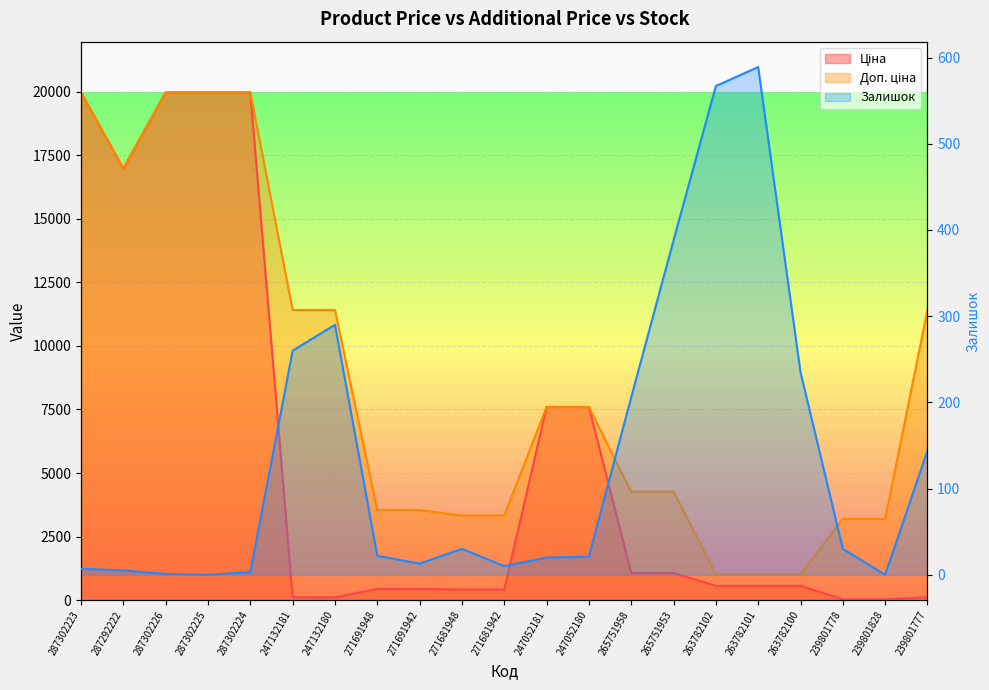

Reading right to left, transcribe all the data shown in this chart.

Ціна: 239801777=114.1	239801828=31.9	239801778=31.9	263782100=564.0	263782101=564.0	263782102=564.0	265751953=1067.3	265751958=1067.3	247052180=7596.5	247052181=7596.5	271681942=416.6	271681948=416.6	271691942=443.1	271691948=443.1	247132180=114.1	247132181=114.1	287302224=19964.2	287302225=19964.2	287302226=19964.2	287292222=16976.3	287302223=19964.2
Доп. ціна: 239801777=11410.0	239801828=3195.0	239801778=3195.0	263782100=1017.8	263782101=1017.8	263782102=1017.8	265751953=4269.4	265751958=4269.4	247052180=7596.5	247052181=7596.5	271681942=3332.5	271681948=3332.5	271691942=3545.0	271691948=3545.0	247132180=11410.0	247132181=11410.0	287302224=19964.2	287302225=19964.2	287302226=19964.2	287292222=16976.3	287302223=19964.2
Залишок: 239801777=144.0	239801828=0.0	239801778=30.0	263782100=235.0	263782101=589.0	263782102=567.0	265751953=388.0	265751958=206.0	247052180=21.0	247052181=20.0	271681942=10.0	271681948=30.0	271691942=13.0	271691948=22.0	247132180=290.0	247132181=260.0	287302224=3.0	287302225=0.0	287302226=1.0	287292222=5.0	287302223=7.0